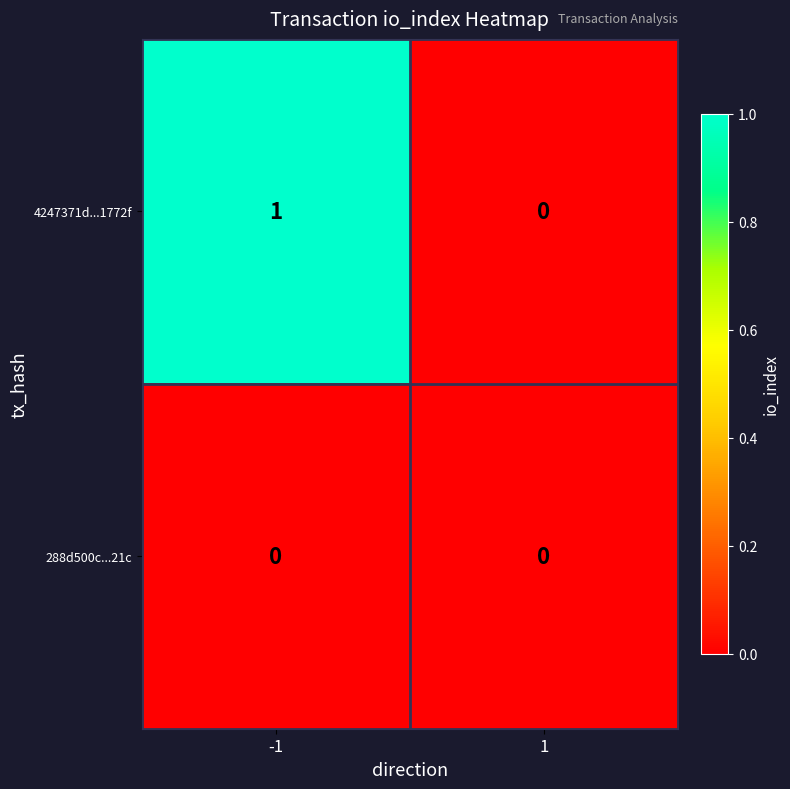

Which series has the largest total across all categories?

4247371d...1772f